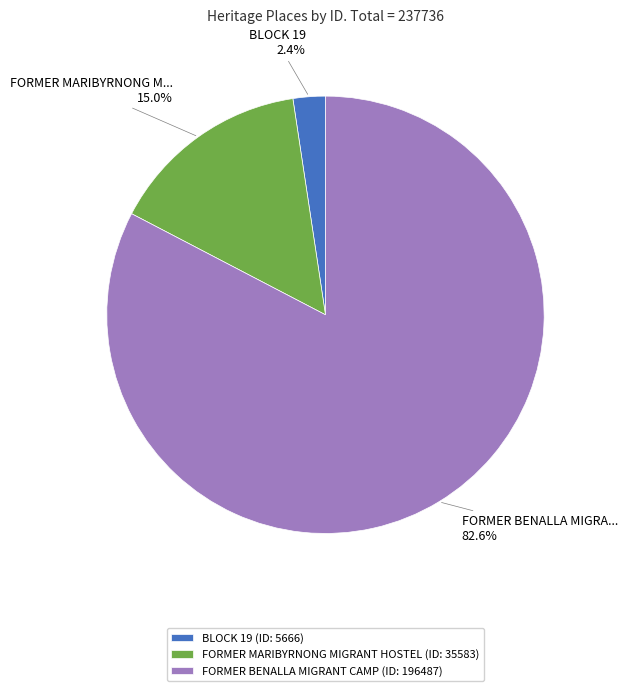

True or false: FORMER MARIBYRNONG MIGRANT HOSTEL accounts for 9% of the total.

False